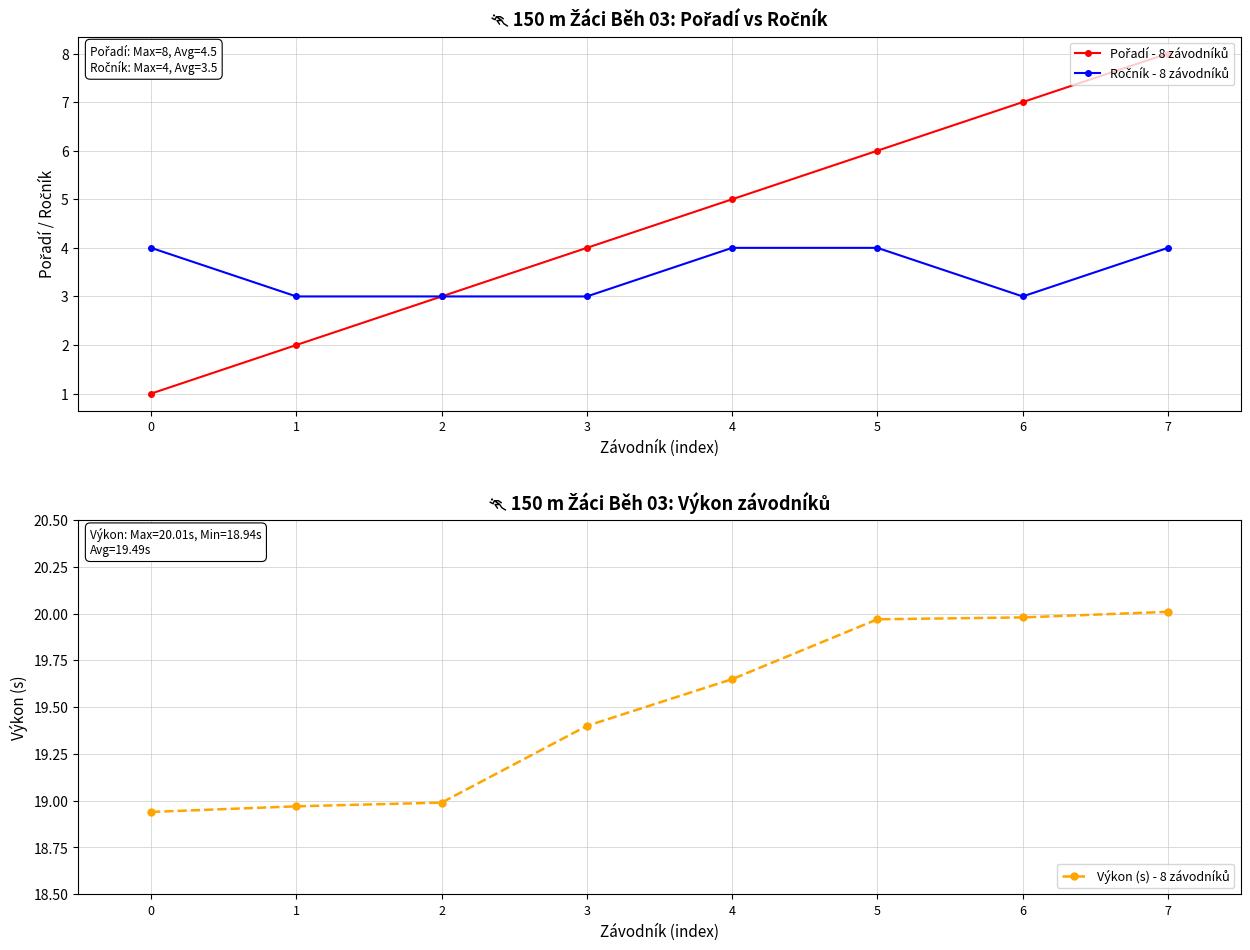

At which label does Výkon (s) - 8 závodníků first exceed 19?

3